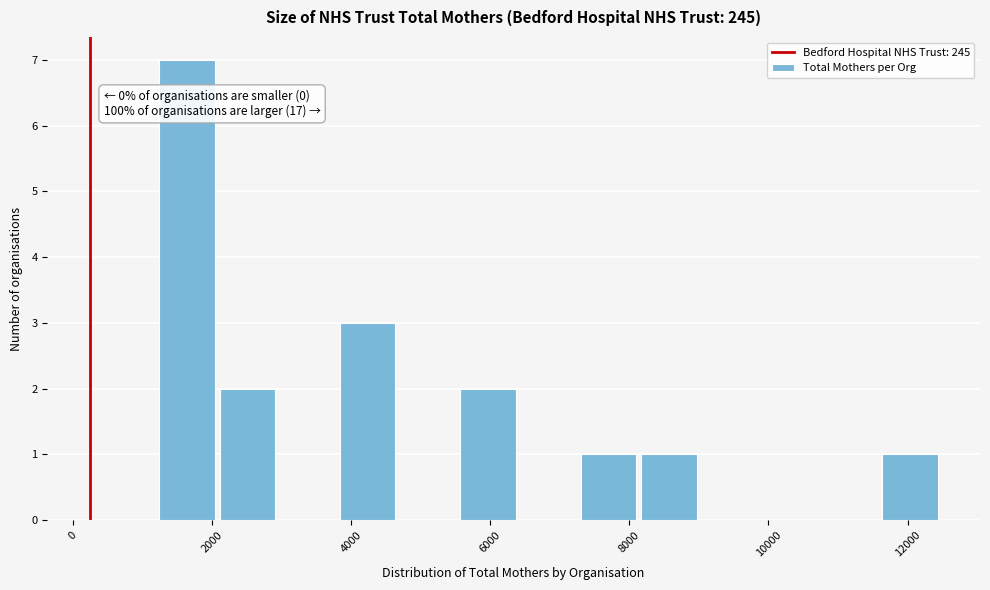

Which range on the x-axis has the tallest bar?

1200 to 2000